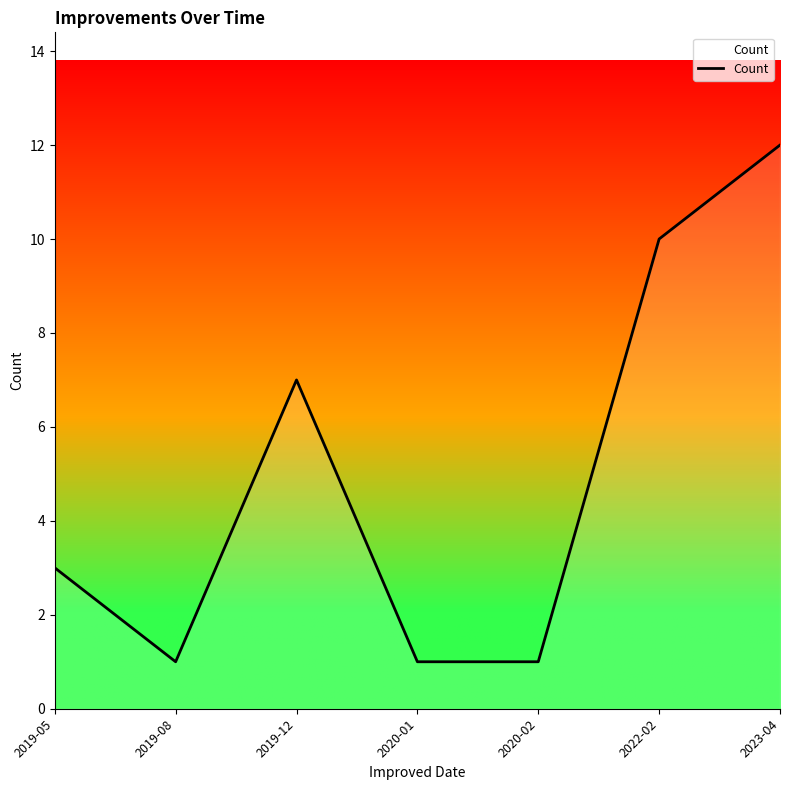

Reading left to right, what are all the values shown in this chart?

3	1	7	1	1	10	12